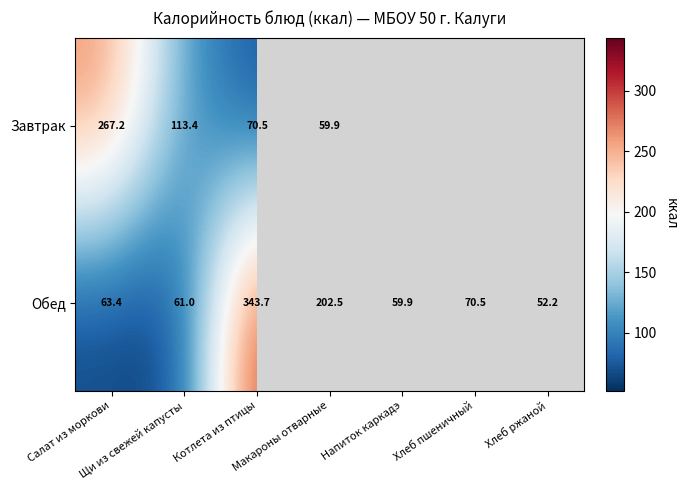

List the labels in order of Обед value, largest first.

Котлета из птицы, Макароны отварные, Хлеб пшеничный, Салат из моркови, Щи из свежей капусты, Напиток каркадэ, Хлеб ржаной